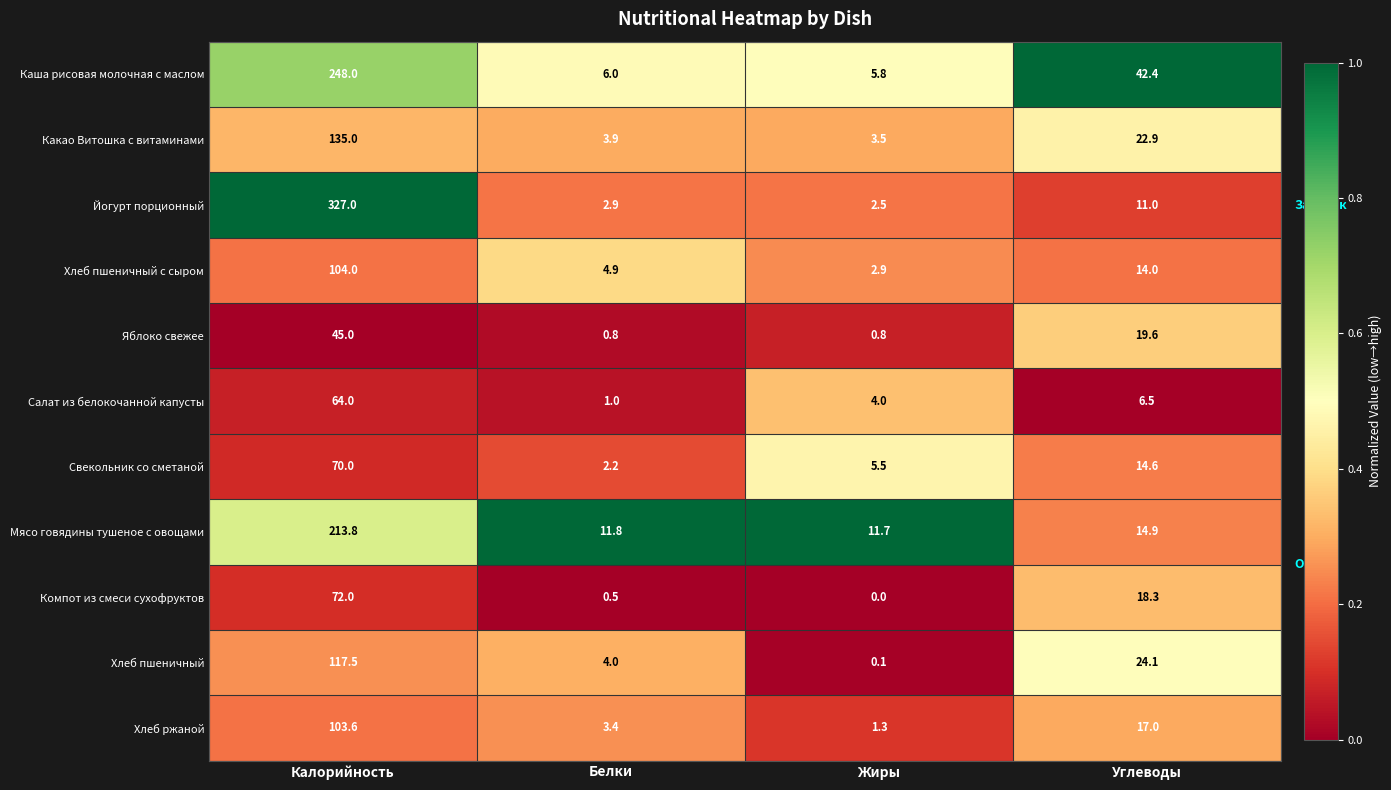

Rank the series by their maximum value, from highest to lowest.

Йогурт порционный, Каша рисовая молочная с маслом, Мясо говядины тушеное с овощами, Какао Витошка с витаминами, Хлеб пшеничный, Хлеб пшеничный с сыром, Хлеб ржаной, Компот из смеси сухофруктов, Свекольник со сметаной, Салат из белокочанной капусты, Яблоко свежее